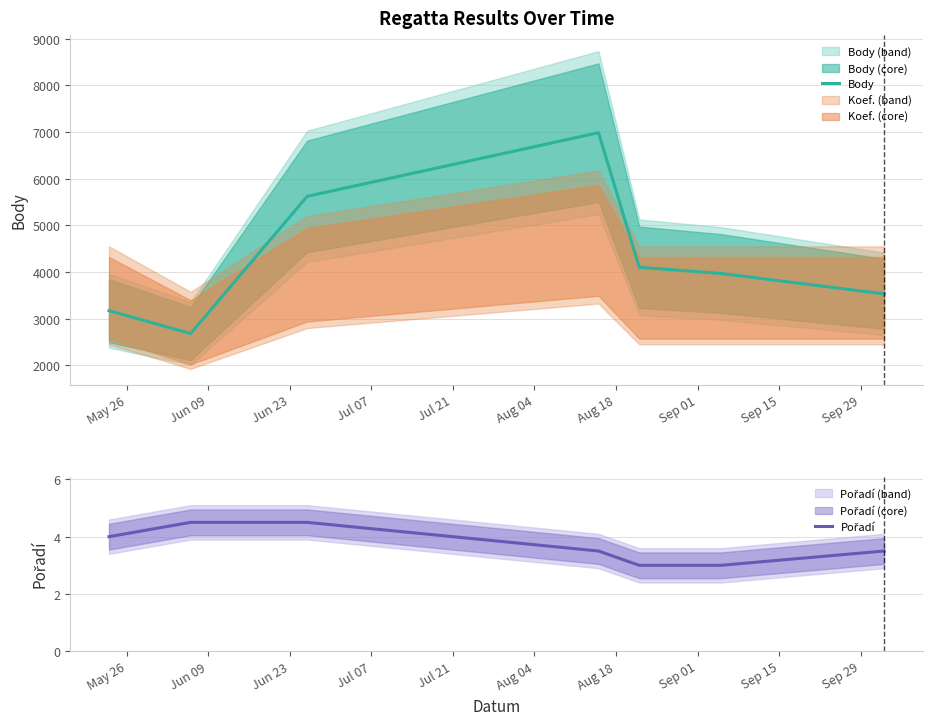

How many data points in Pořadí are above 3?

5